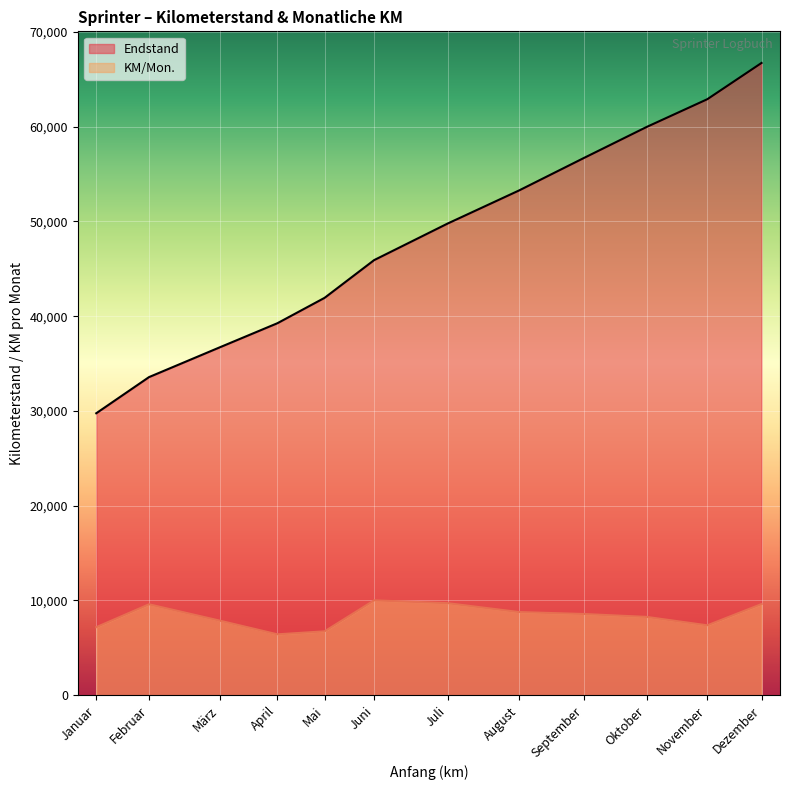

What position from the left is Juni?

6